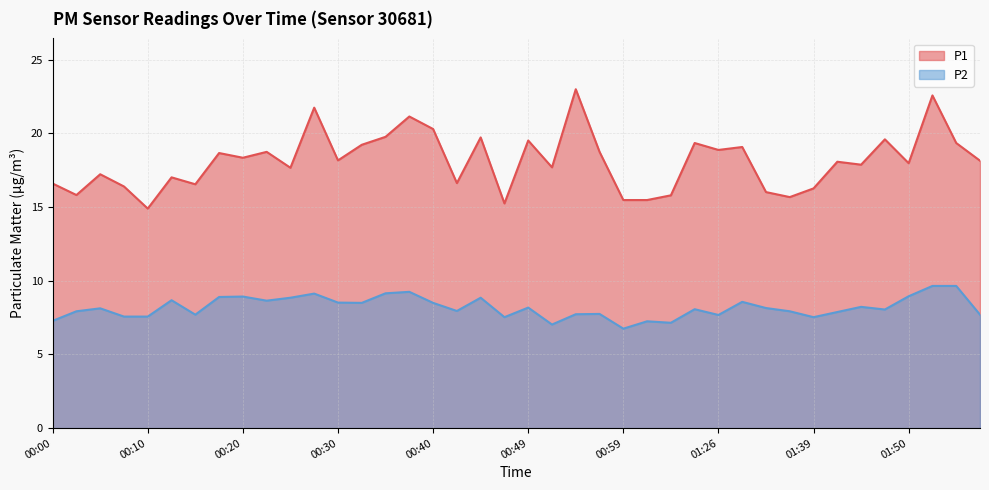

What is the total value across all series at 01:39?

23.8